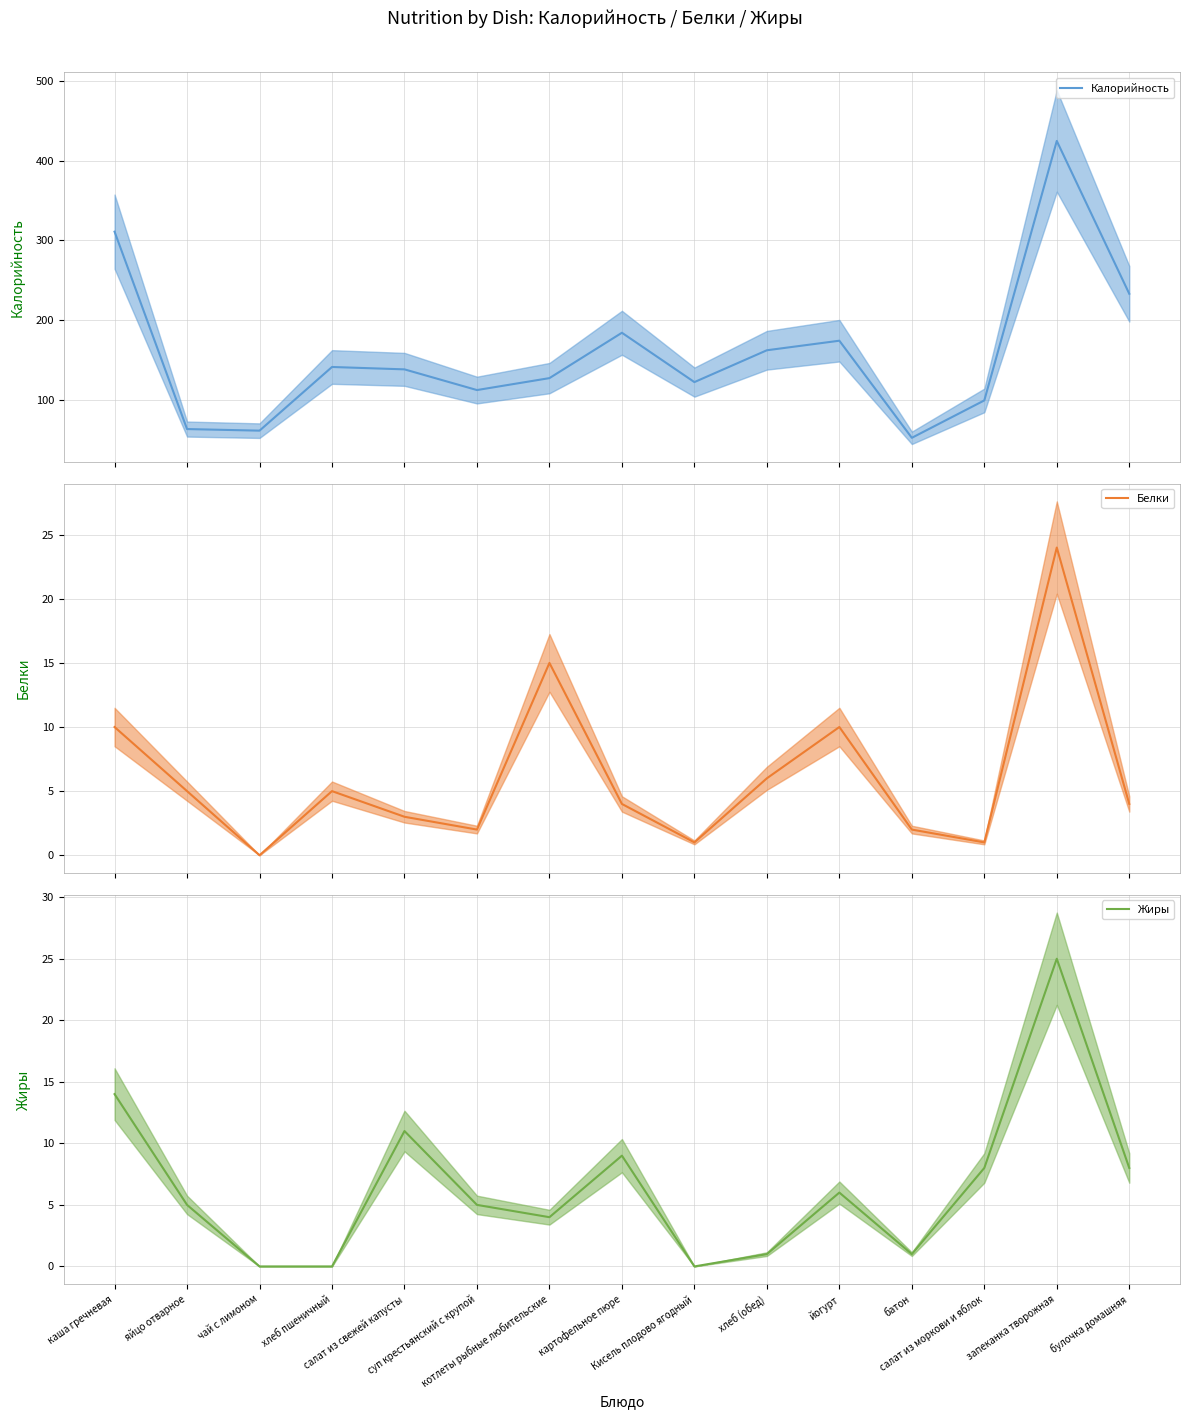

At which category does the chart reach its minimum across all series?

чай с лимоном